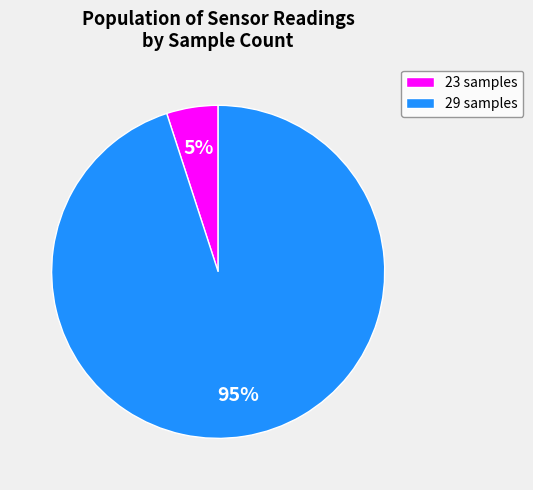

Which slice is the smallest?

23